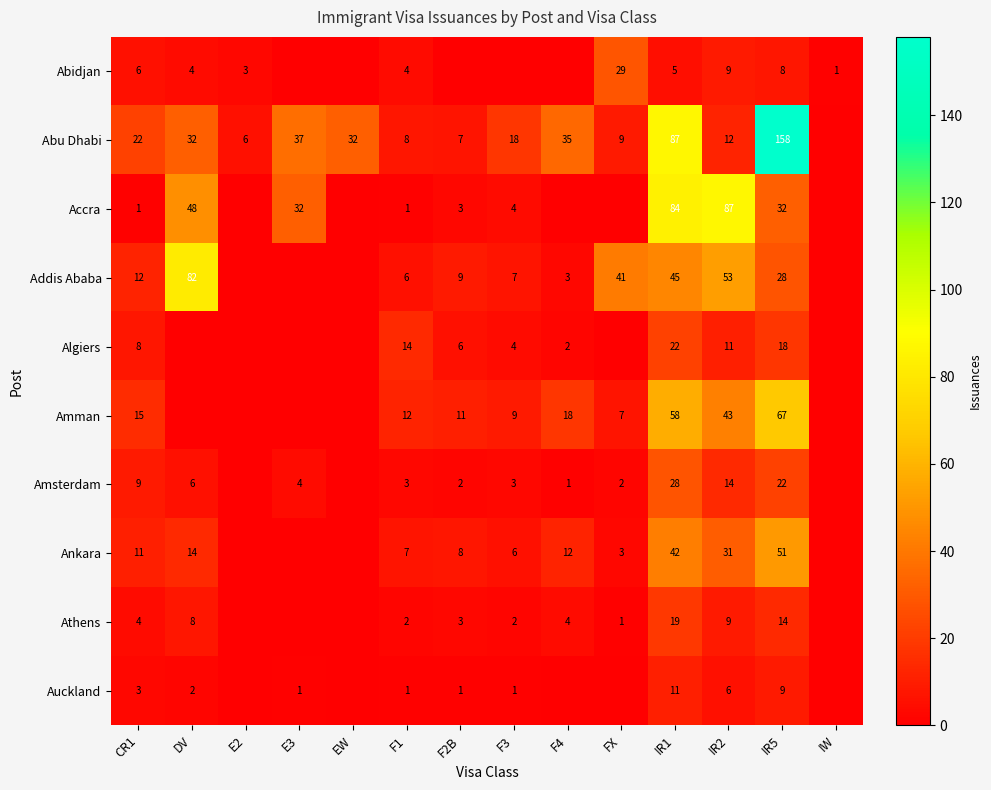

What is the spread (max minus min) of values at IR1?

82